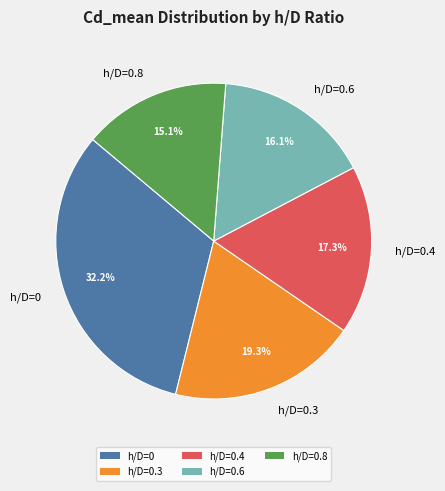

The h/D=0.8 slice represents 15% of the pie. True or false?

True